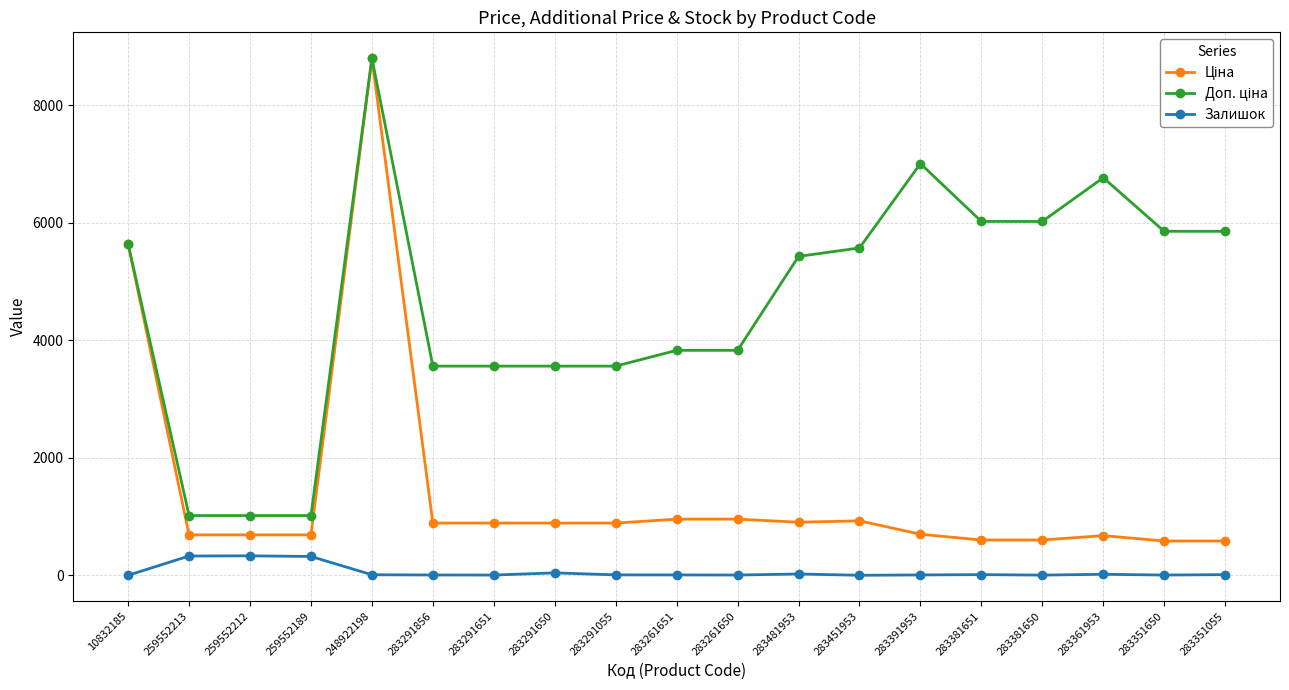

The Залишок series shows 24.0 at 283481953. True or false?

True